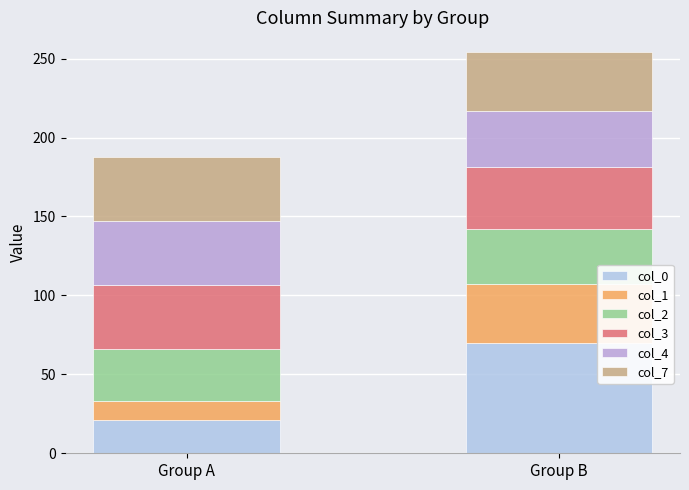

Reading left to right, what are the values for col_0?

Group A=21.0	Group B=70.0